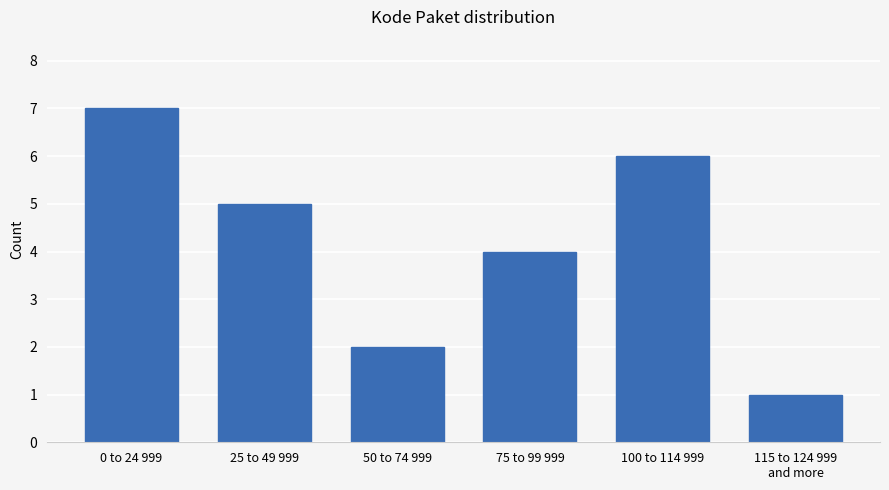

Reading left to right, what are all the values shown in this chart?

7	5	2	4	6	1